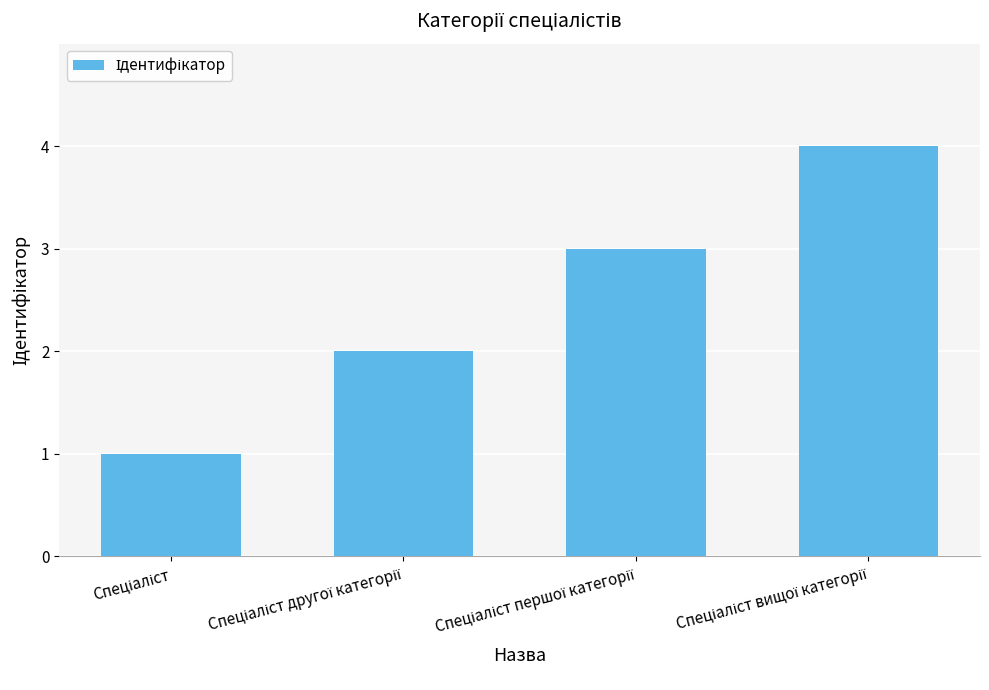

What is the minimum value shown in the chart?

1